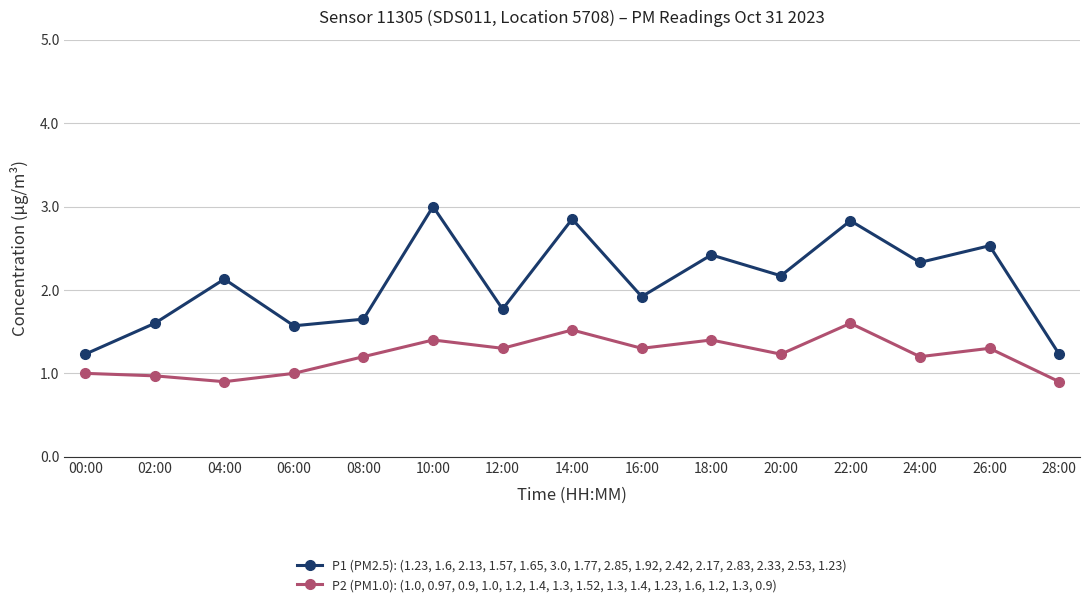

At how many categories does at least one series exceed 2?

8